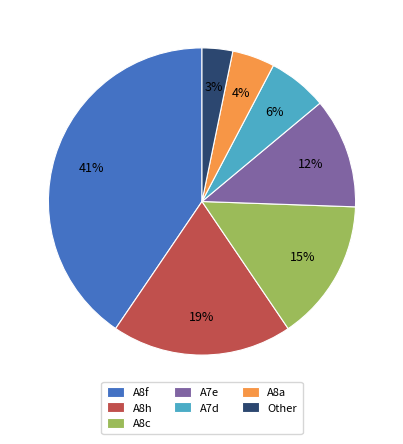

Between A7e and A8c, which is larger?

A8c